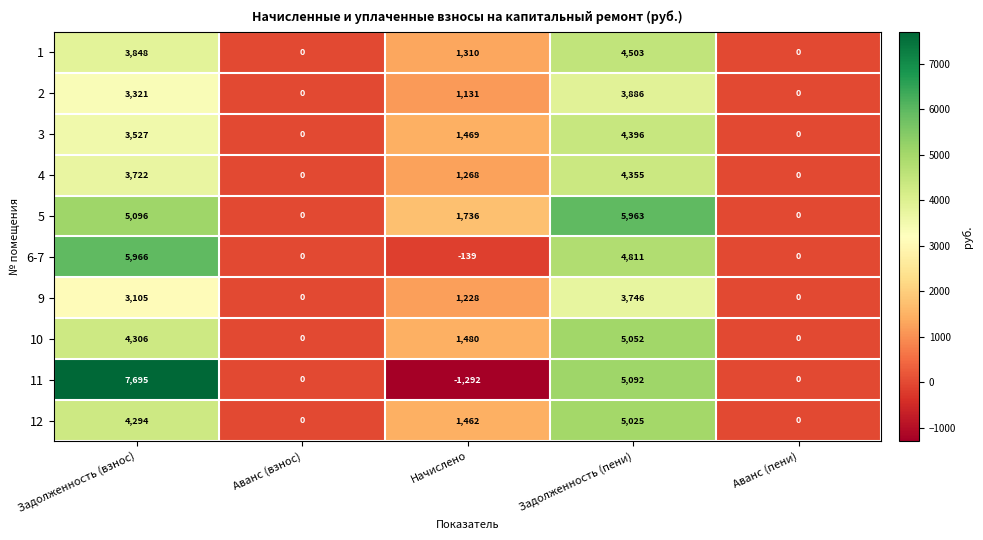

At how many categories does at least one series exceed 5799?

2